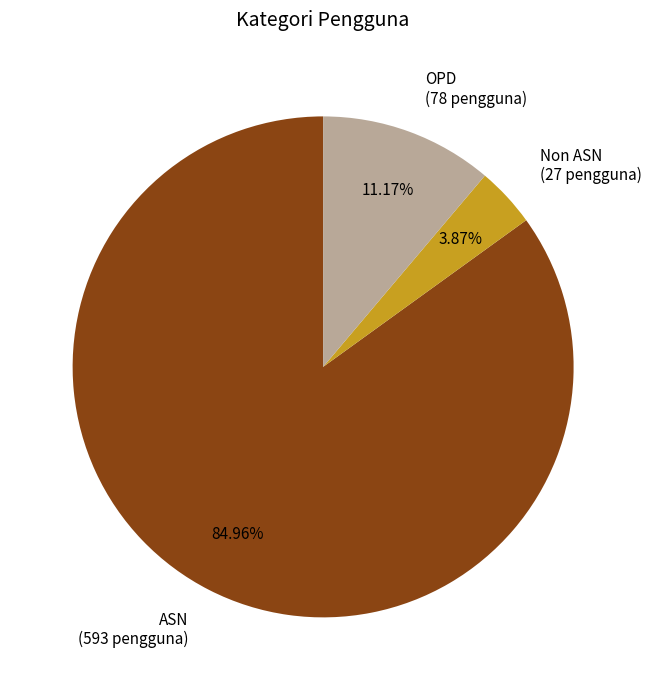

To the nearest percent, what portion does OPD represent?

11%